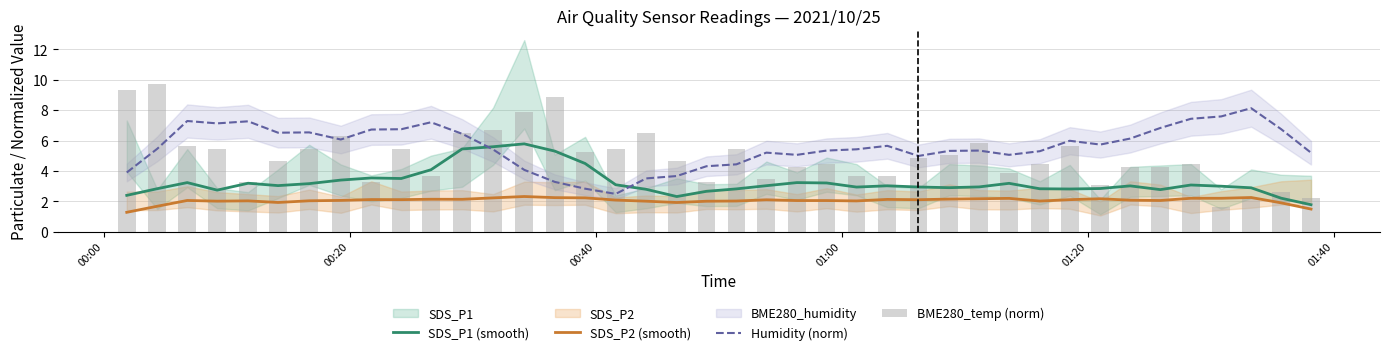

Reading left to right, list all the values displayed in this chart.

SDS_P1 (smooth): 2.4	2.8	3.2	2.7	3.2	3.0	3.2	3.4	3.5	3.5	4.1	5.4	5.6	5.8	5.3	4.5	3.1	2.8	2.3	2.7	2.8	3.0	3.2	3.2	2.9	3.0	2.9	2.9	2.9	3.2	2.8	2.8	2.8	3.0	2.8	3.1	3.0	2.9	2.2	1.8
SDS_P2 (smooth): 1.3	1.7	2.1	2.0	2.0	1.9	2.0	2.1	2.1	2.1	2.1	2.1	2.2	2.3	2.2	2.2	2.1	2.0	1.9	2.0	2.0	2.1	2.0	2.0	2.0	2.1	2.1	2.1	2.2	2.2	2.0	2.1	2.2	2.1	2.1	2.2	2.2	2.2	1.9	1.5
Humidity (norm): 3.9	5.5	7.3	7.1	7.3	6.5	6.5	6.1	6.7	6.7	7.2	6.4	5.4	4.1	3.3	2.8	2.5	3.5	3.7	4.3	4.4	5.2	5.1	5.3	5.4	5.6	5.0	5.3	5.3	5.1	5.3	6.0	5.7	6.1	6.8	7.4	7.6	8.1	6.7	5.2